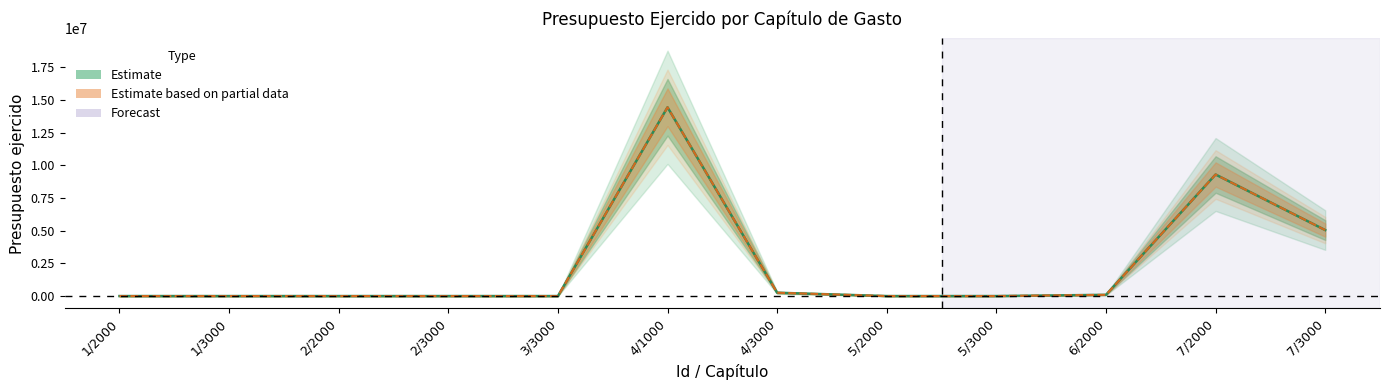

Where is the first local maximum for 62280?

4/1000